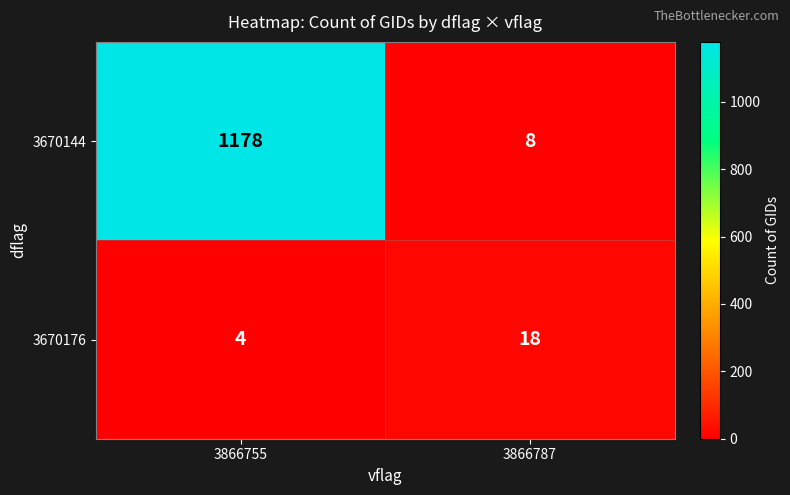

Which series has the largest total across all categories?

3670144